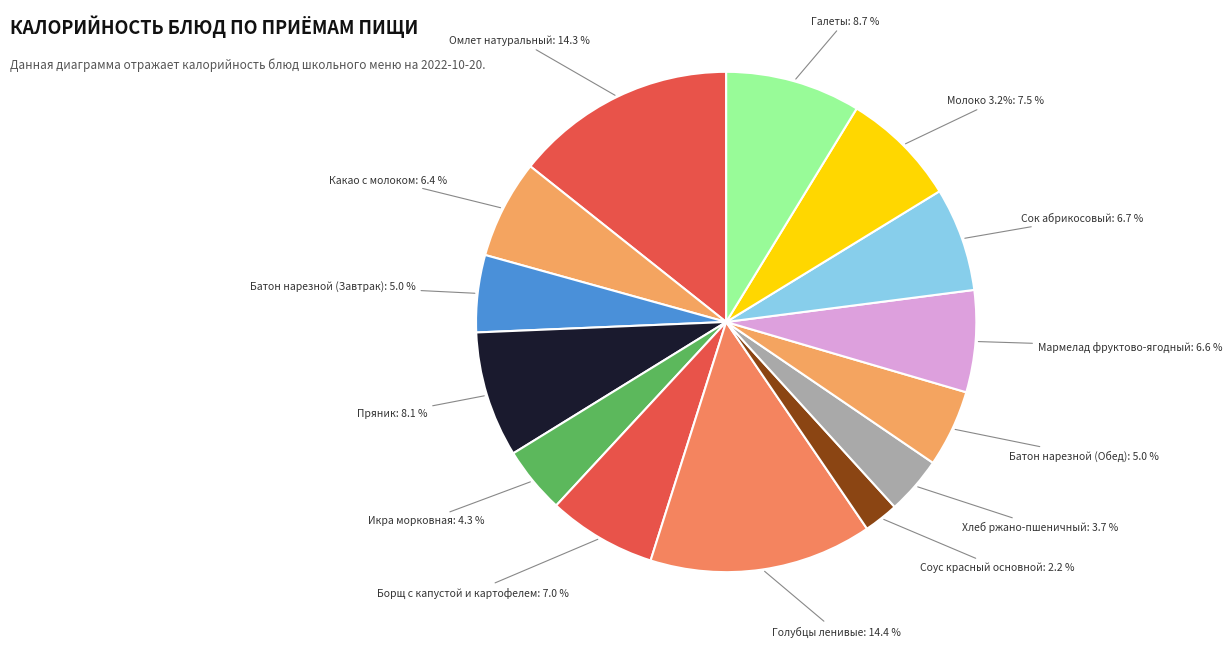

True or false: Батон нарезной (Завтрак) accounts for 1% of the total.

False